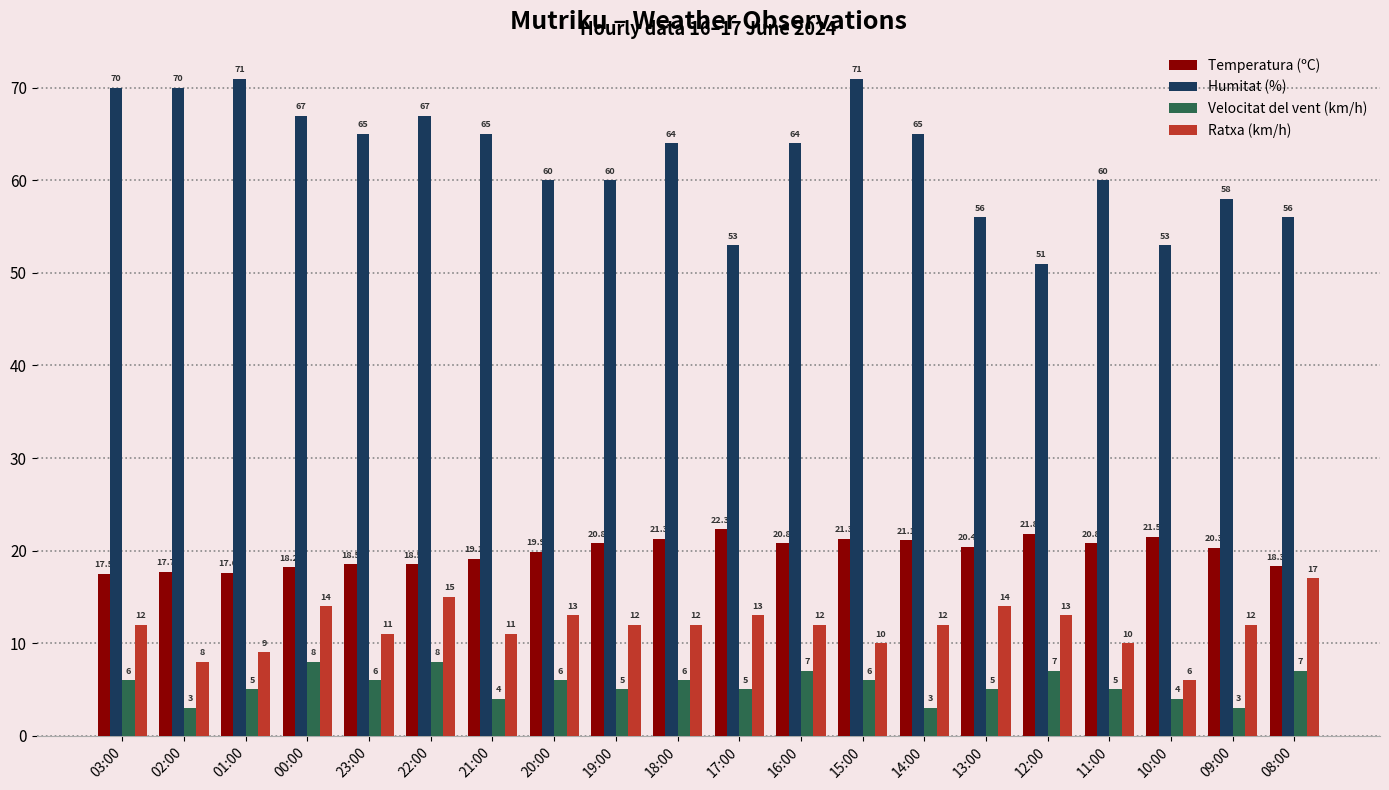

What is the sum of the Velocitat del vent (km/h) values at 12:00 and 00:00?

15.0